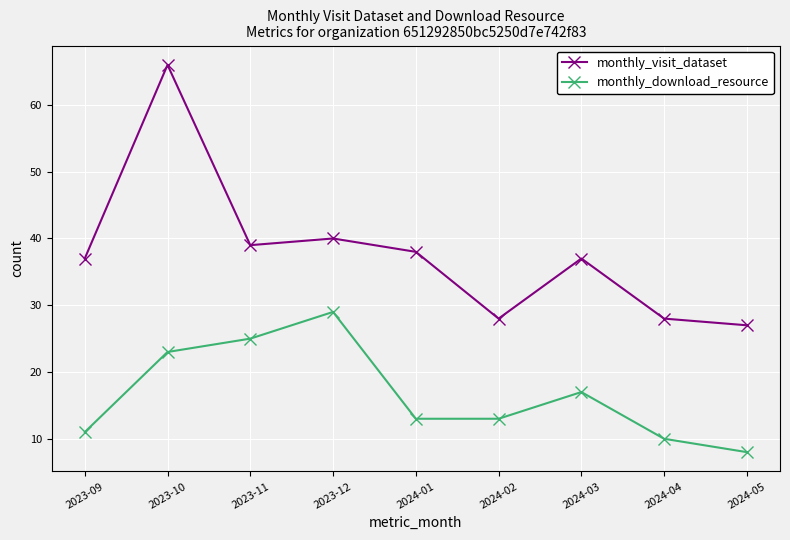

Rank the series by their average value, from highest to lowest.

monthly_visit_dataset, monthly_download_resource